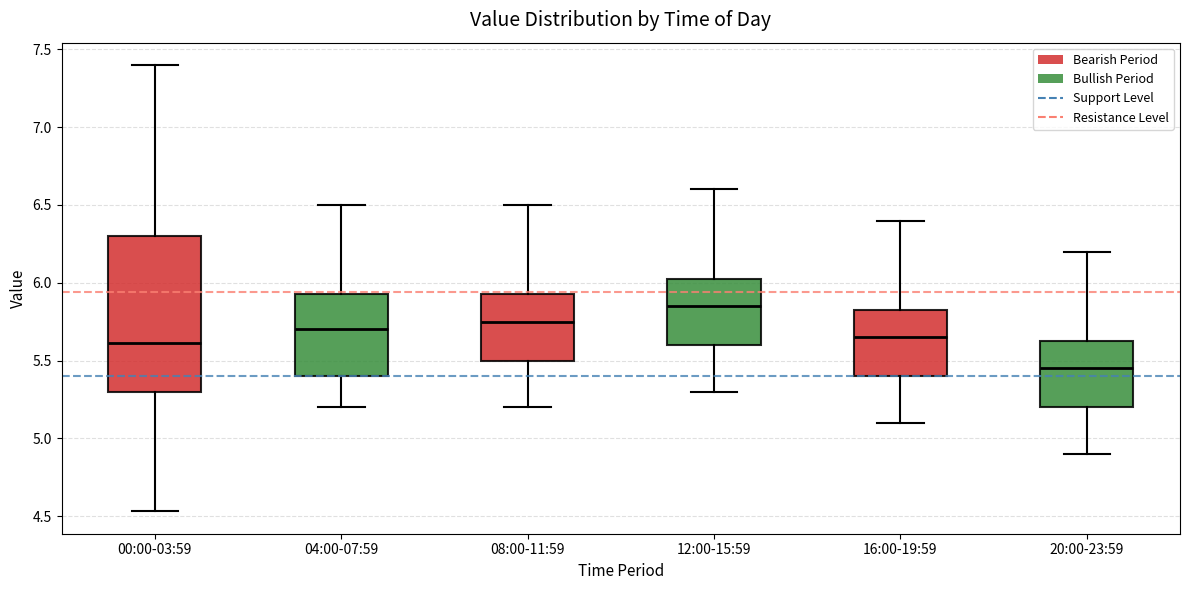

Which box has the highest median line?

12:00-15:59